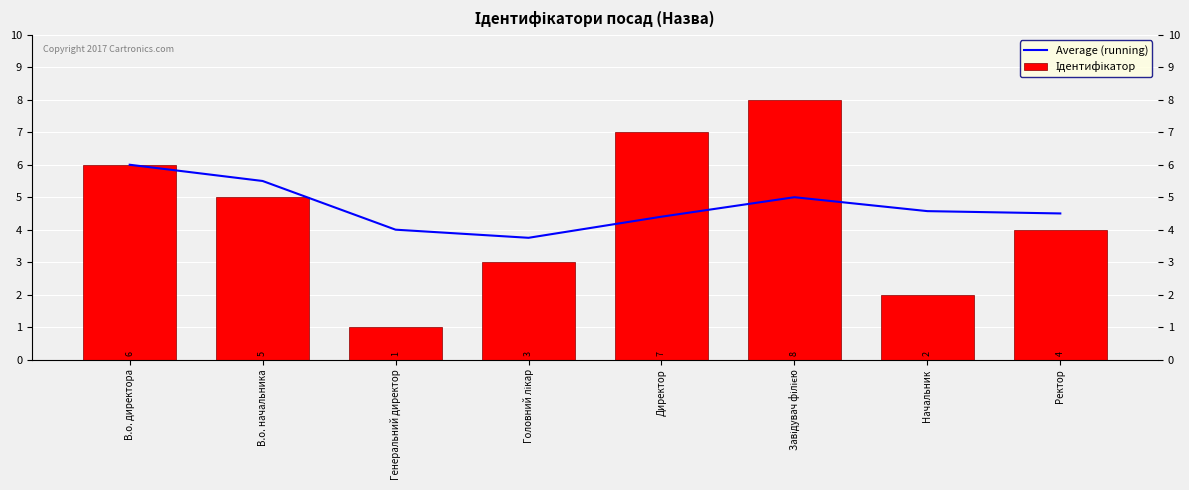

Does the chart contain stacked bars?

No